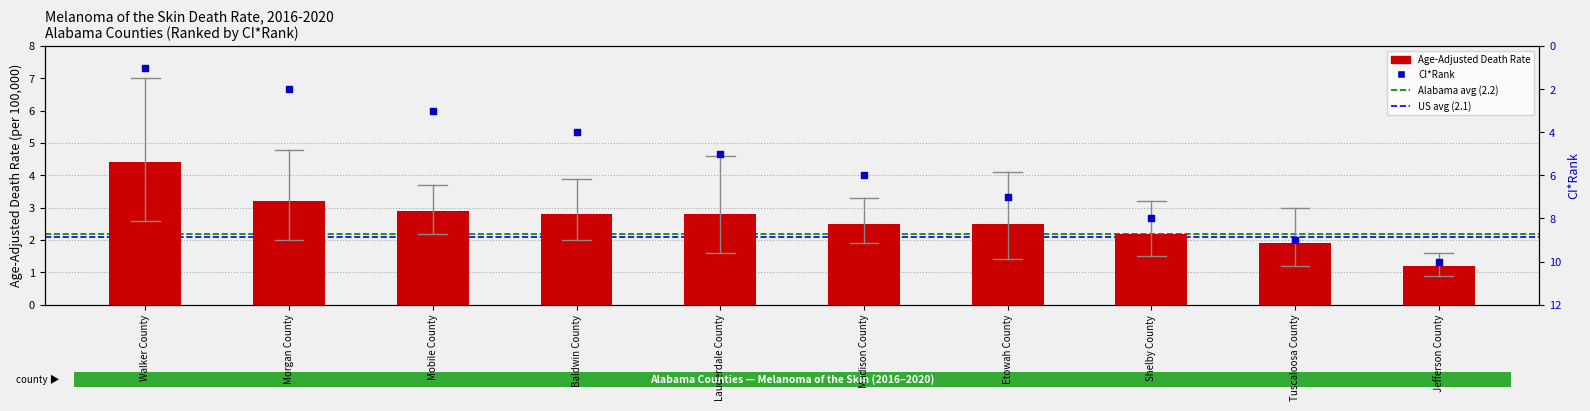

Approximately how many times larger is the value at Mobile County compared to Tuscaloosa County?

1.5